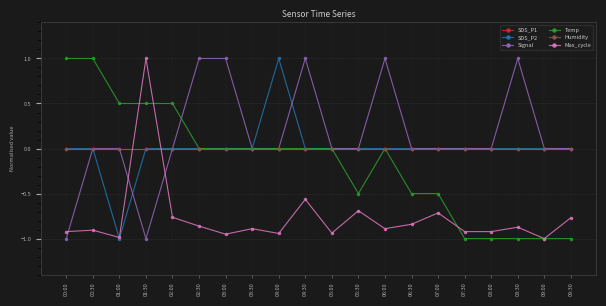

What is the difference between the maximum and minimum values in the Max_cycle series?

2.0